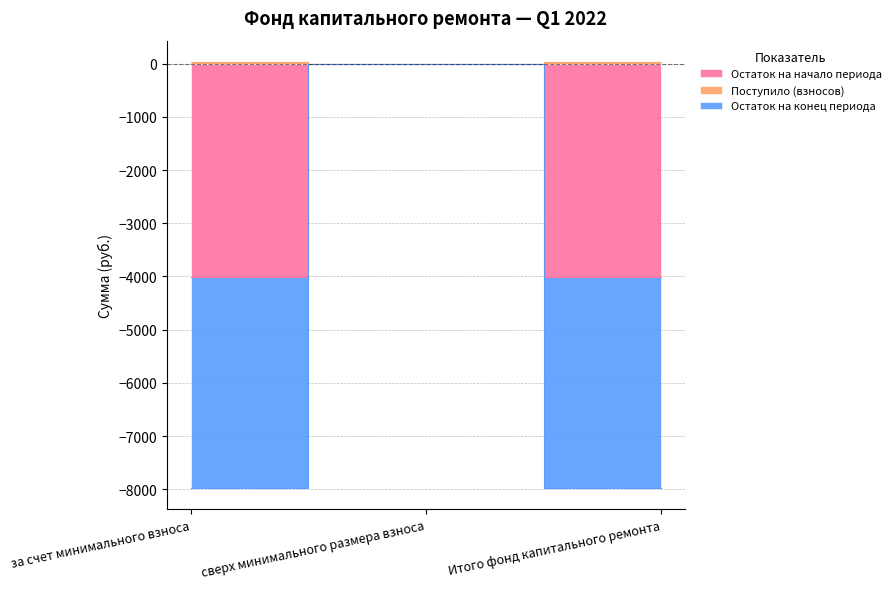

List the series in order of their overall mean, highest first.

Поступило (взносов), Остаток на конец периода, Остаток на начало периода